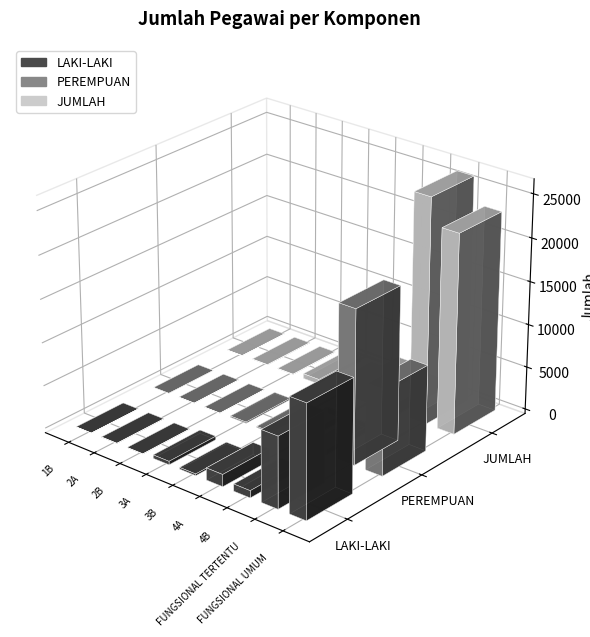

Reading left to right, extract all data points from this chart.

LAKI-LAKI: 1	31	30	404	201	1411	833	8277	13174
PEREMPUAN: 0	11	11	153	131	774	639	17860	9933
JUMLAH: 1	42	41	557	332	2185	1472	26137	23107